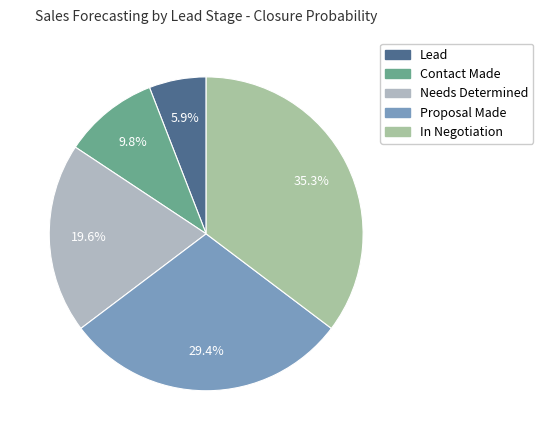

How much of the chart is everything except In Negotiation?

64.7%